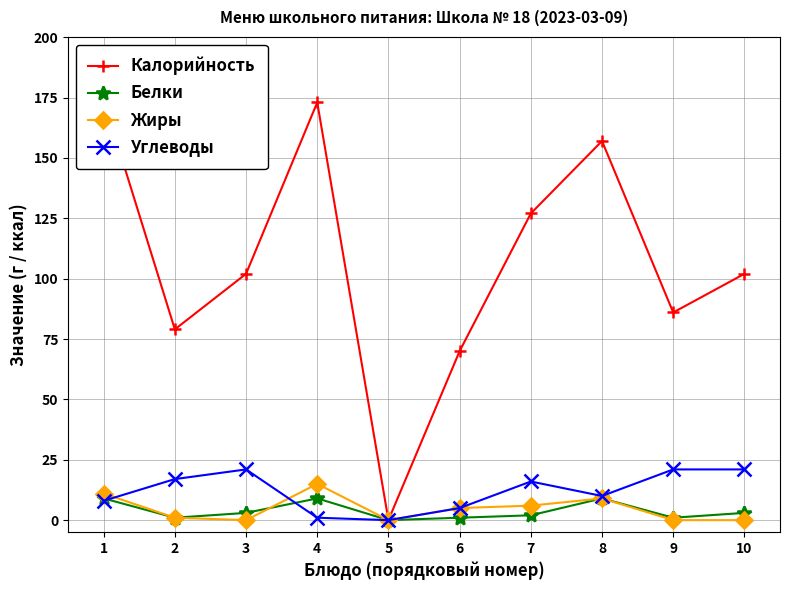

Which category has the lowest value across all series?

5